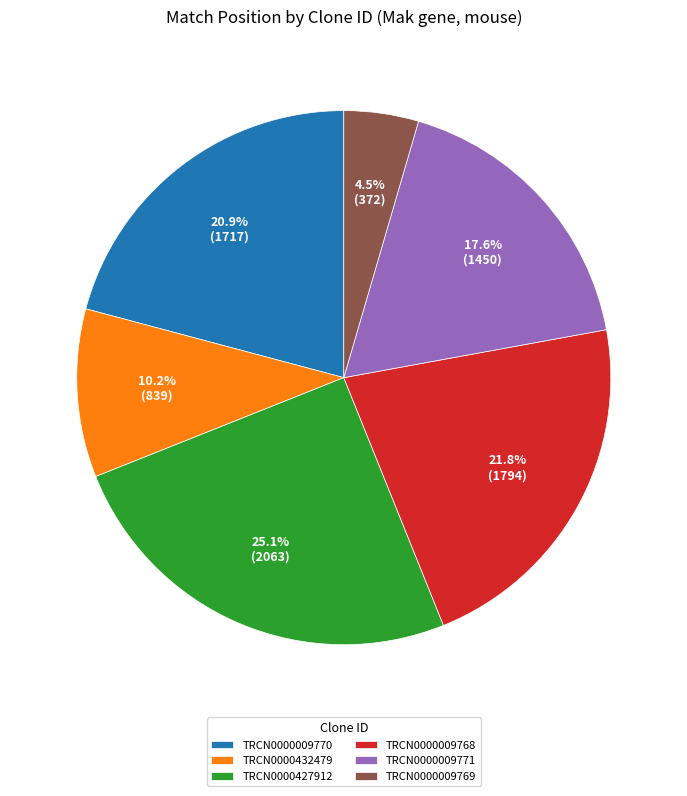

Rank the categories by value from lowest to highest.

TRCN0000009769, TRCN0000432479, TRCN0000009771, TRCN0000009770, TRCN0000009768, TRCN0000427912